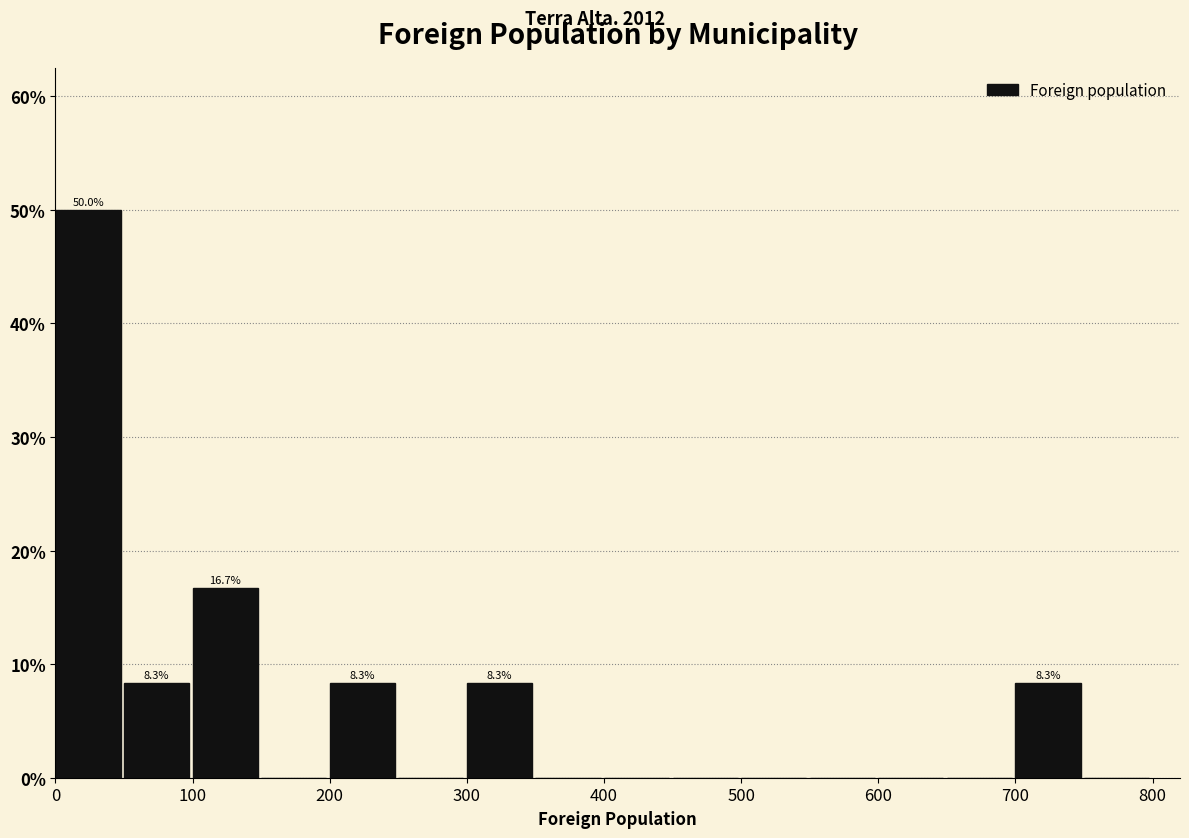

Which range on the x-axis has the tallest bar?

0 to 50